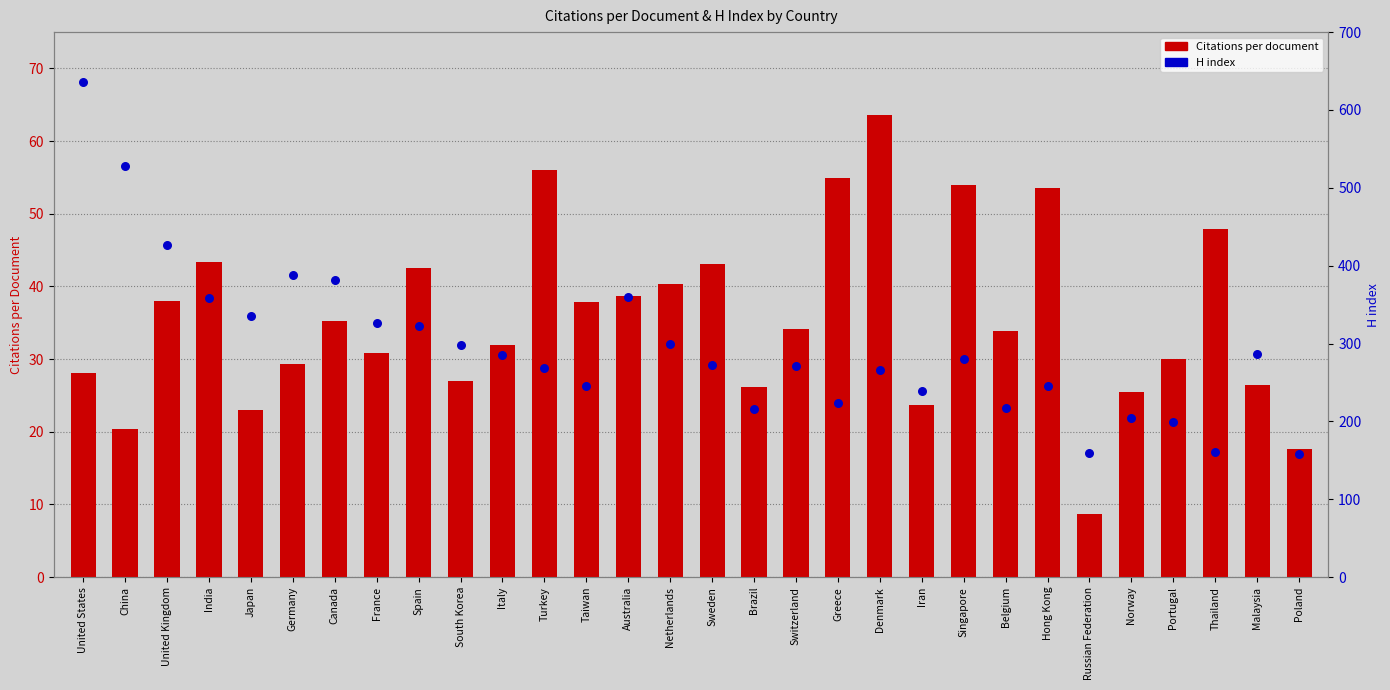

At which category is the sum across all series the highest?

United States